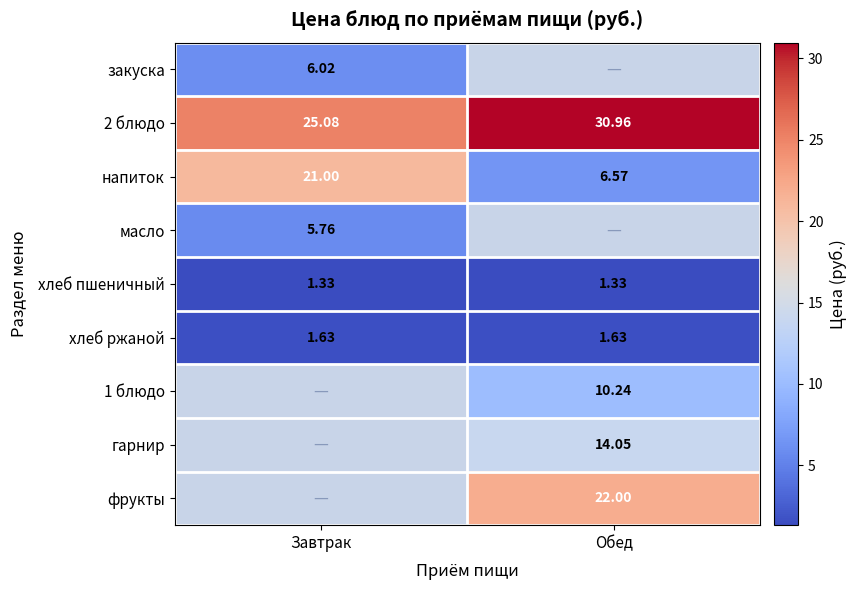

Where is напиток nearest to the value 13?

Обед